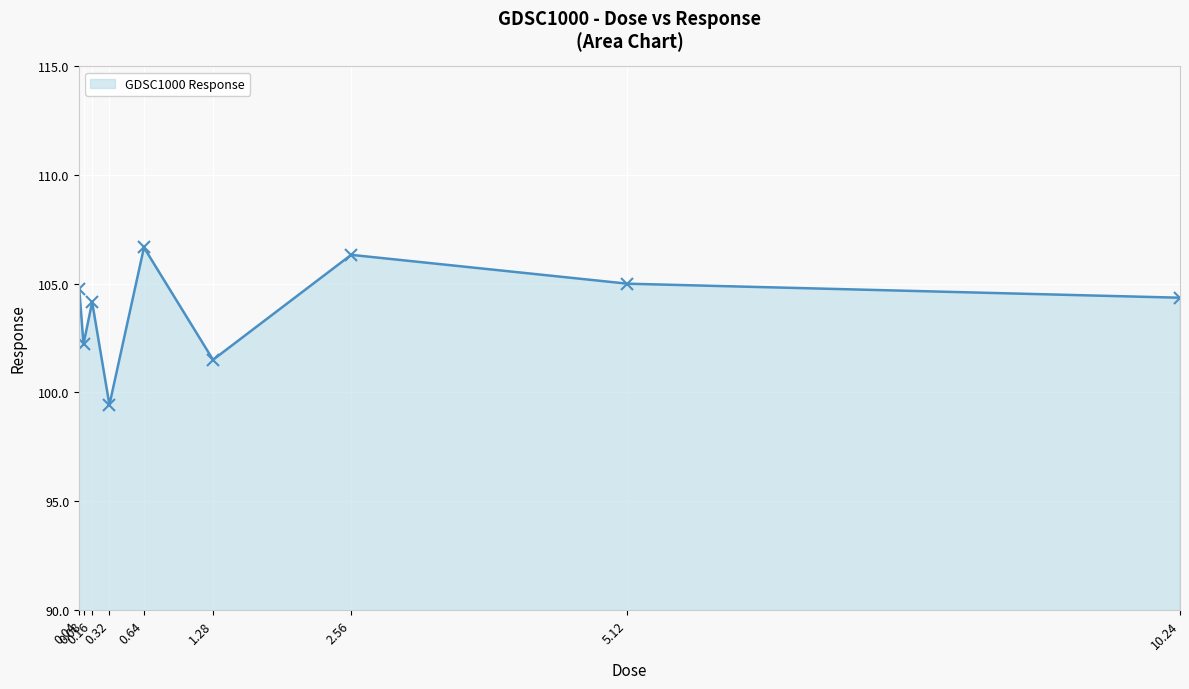

How many lines are shown in the chart?

1